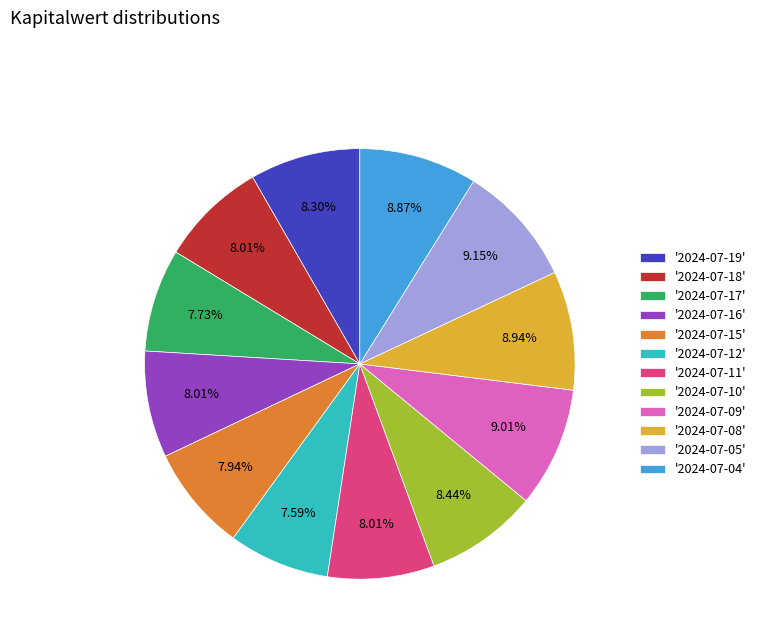

Is the sum of '2024-07-18' and '2024-07-12' greater than half?

No